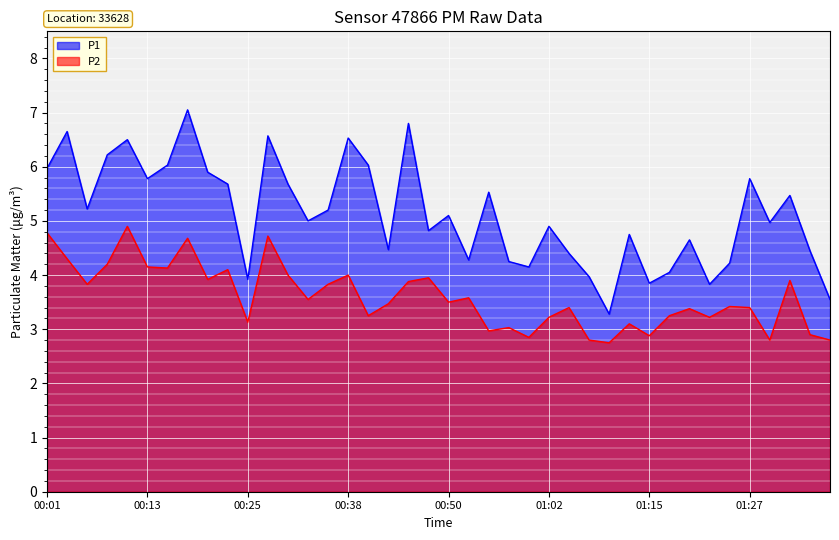

Which series has the largest range (max minus min)?

P1